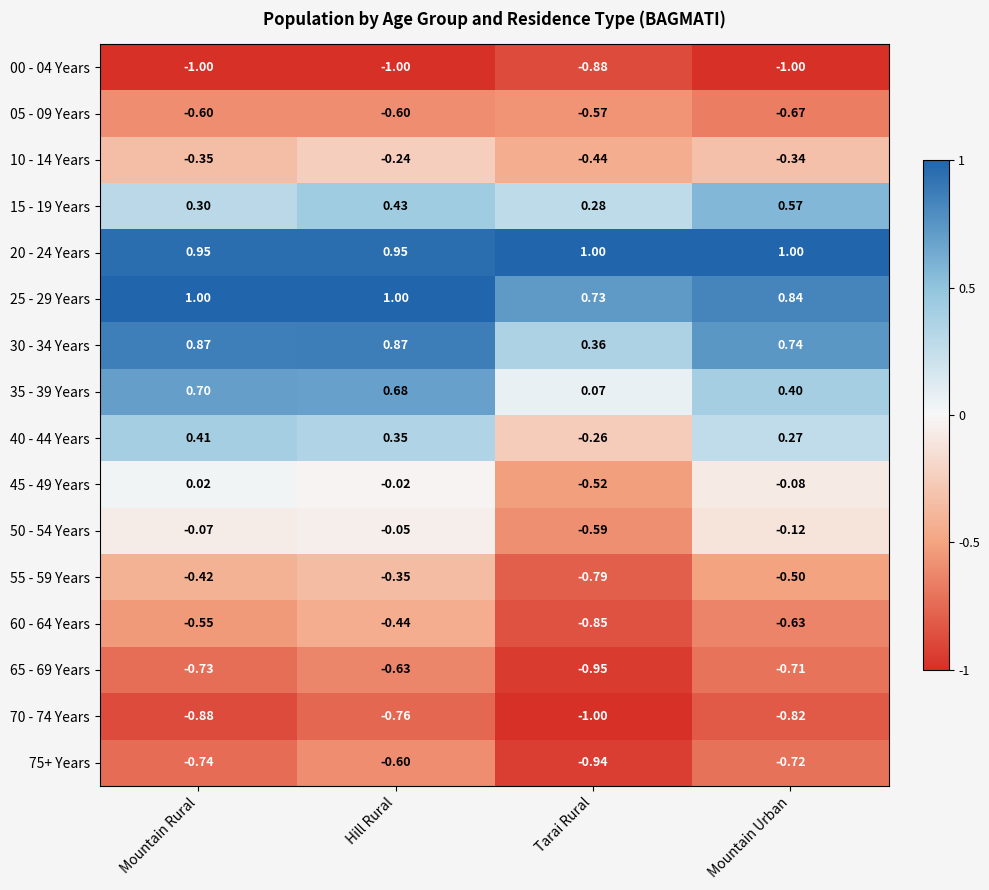

How many series are shown in this chart?

16